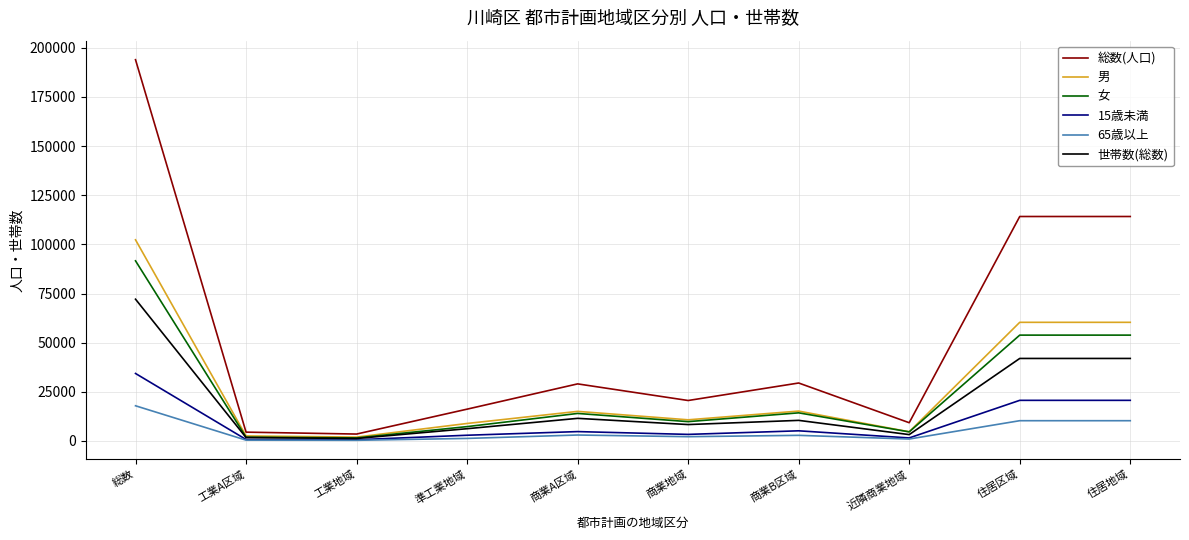

Read the 女 value at 商業B区域, to the nearest 100.

14300